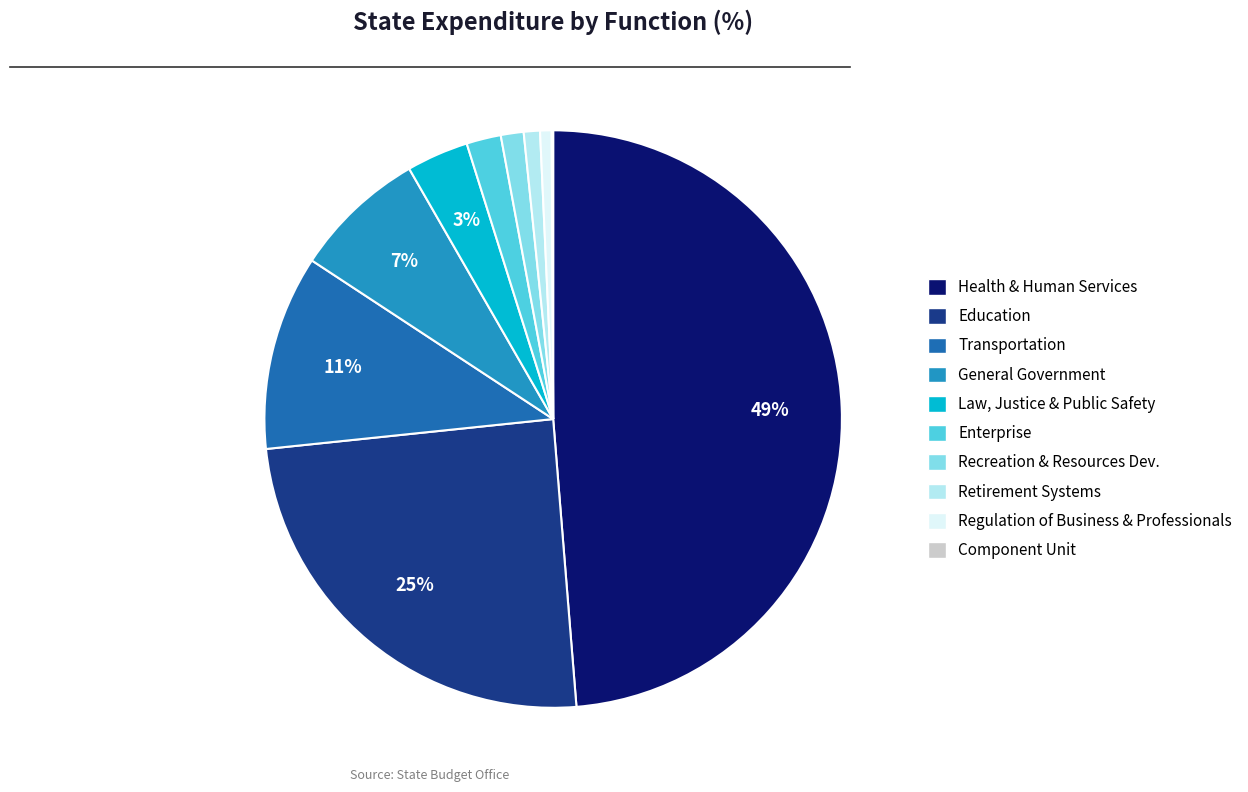

To the nearest percent, what is the difference between the largest and smallest slice percentages?

49%